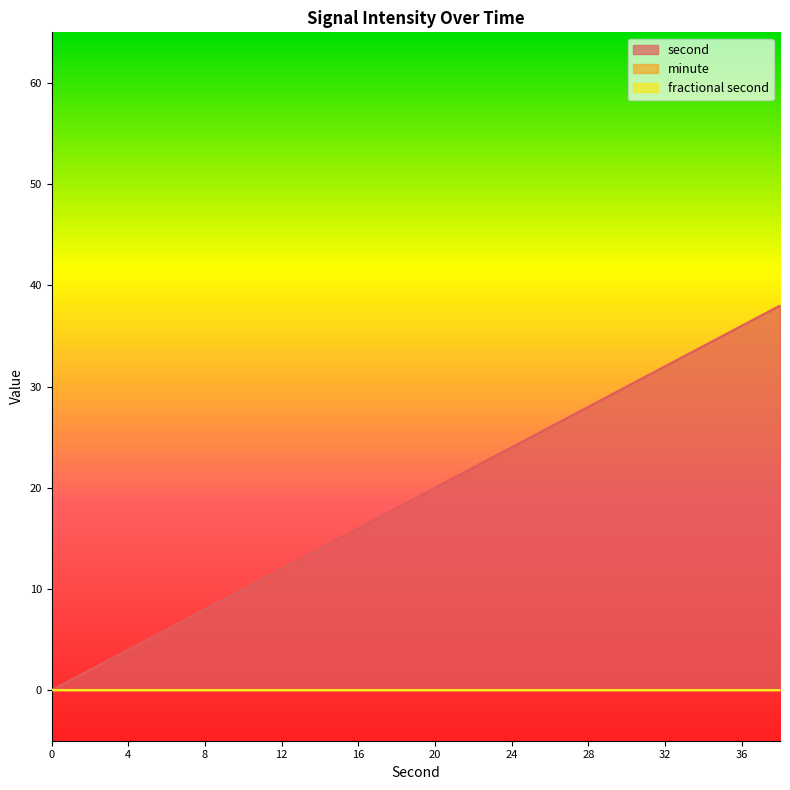

The value of minute at 20 is 0. True or false?

True